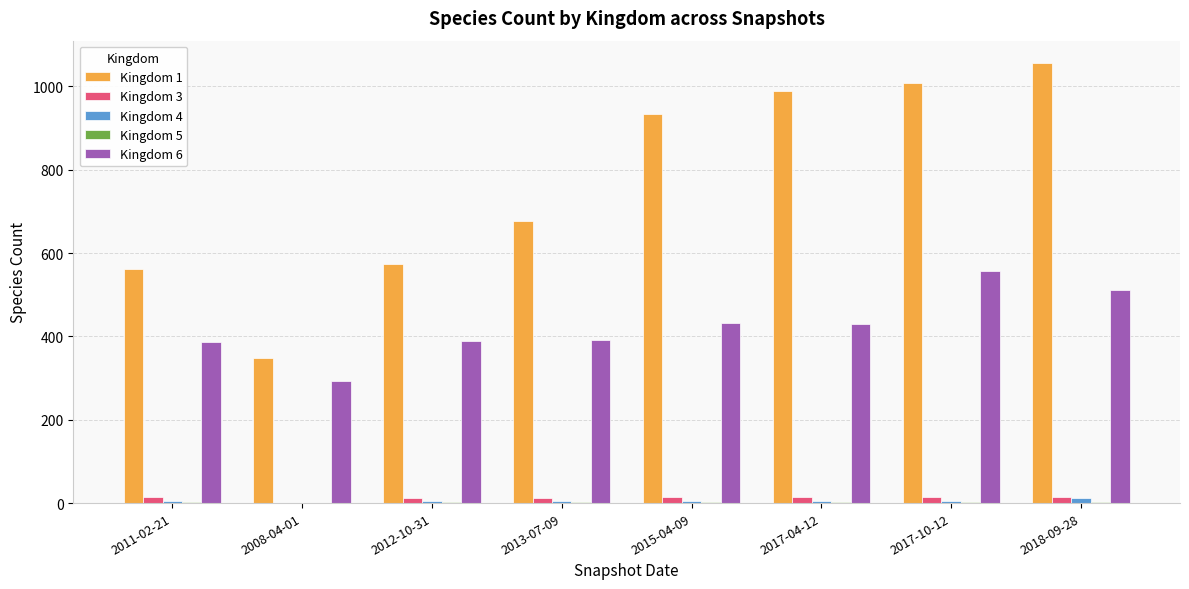

Which series has the largest total across all categories?

Kingdom 1